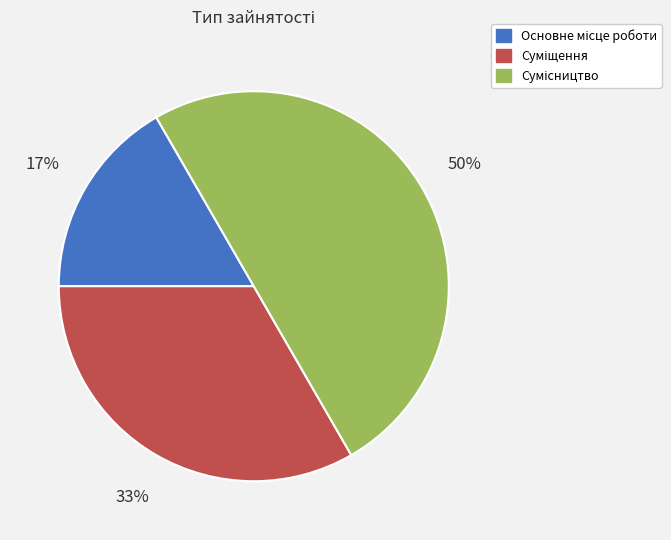

To the nearest percent, what is the difference between the largest and smallest slice percentages?

33%